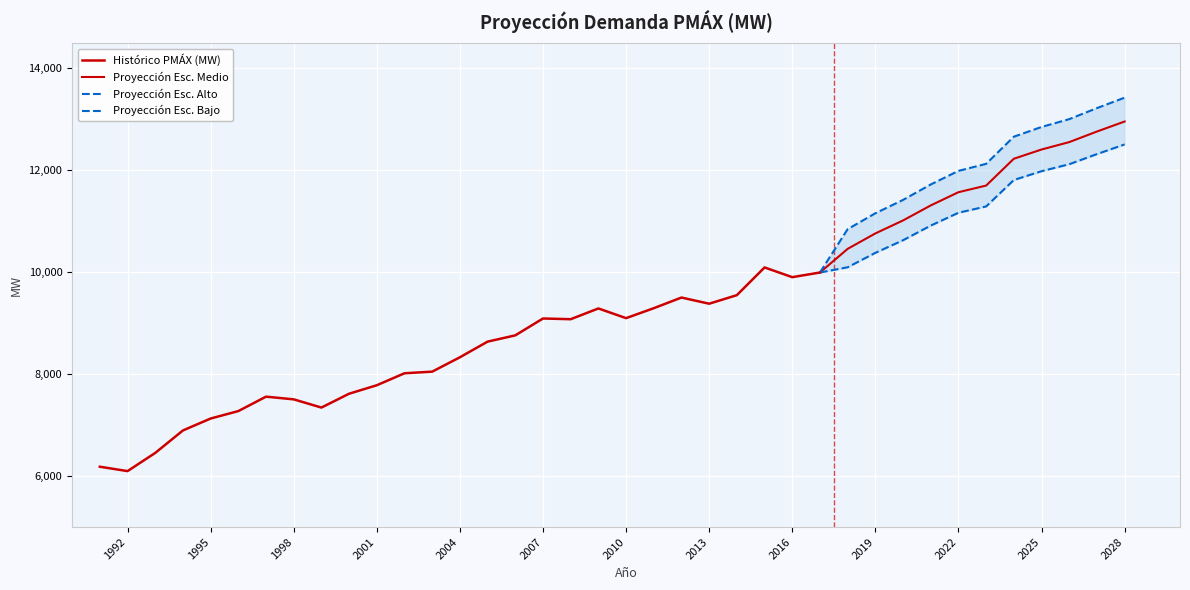

Which label corresponds to the smallest value in the chart?

1992